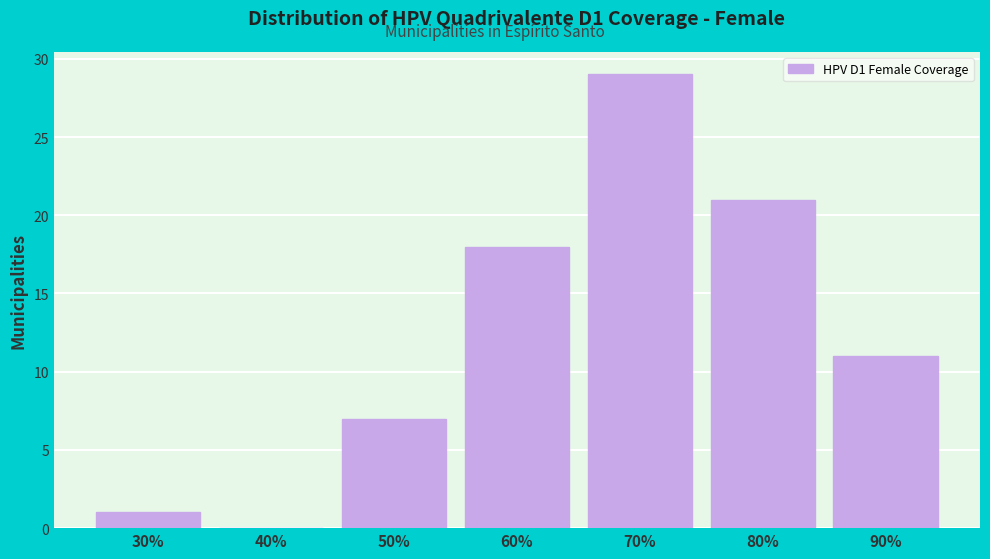

Reading left to right, transcribe all the data shown in this chart.

30%=1	40%=0	50%=7	60%=18	70%=29	80%=21	90%=11